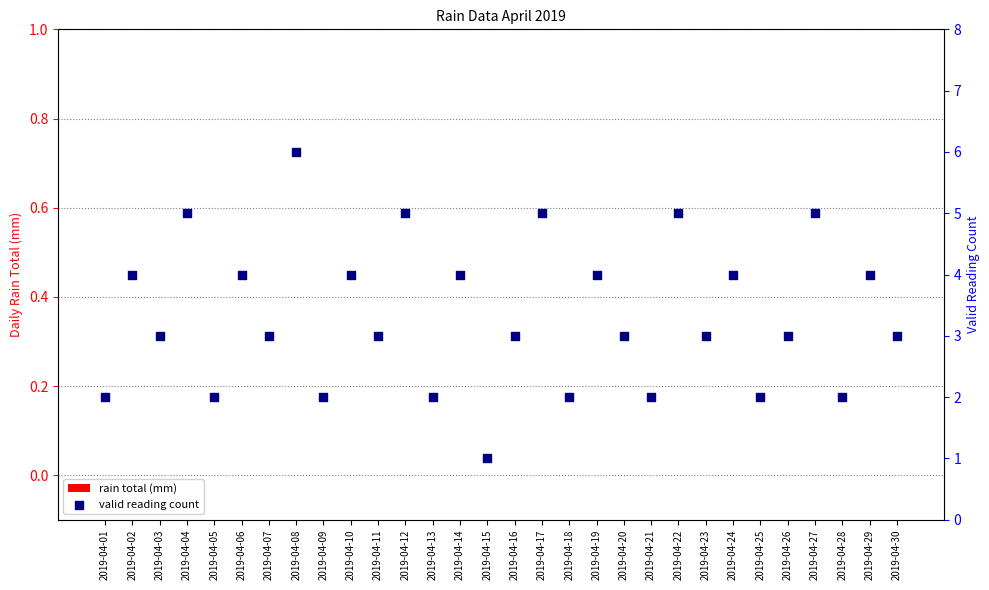

What are all the series names shown in the legend?

rain total (mm), valid reading count